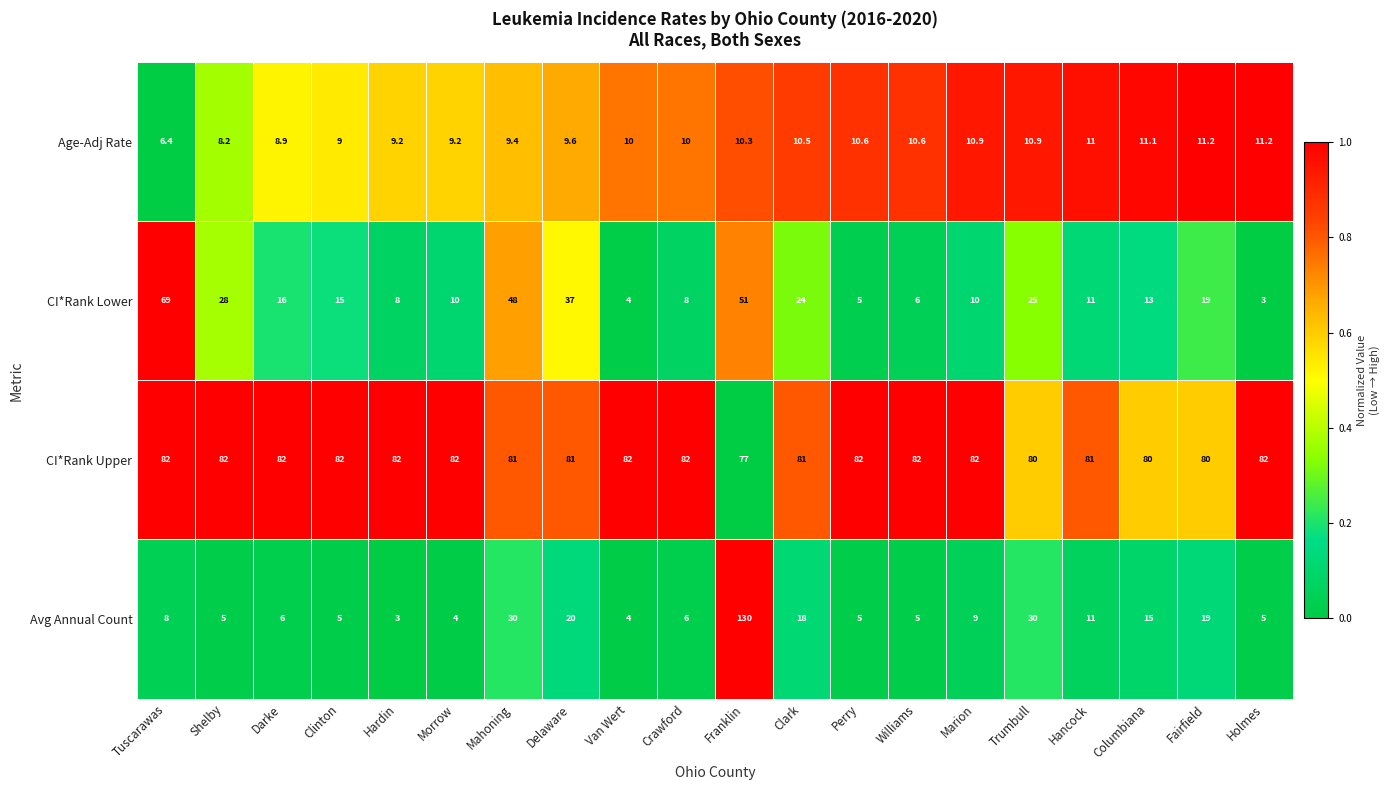

The value of Avg Annual Count at Tuscarawas is 11.5. True or false?

False